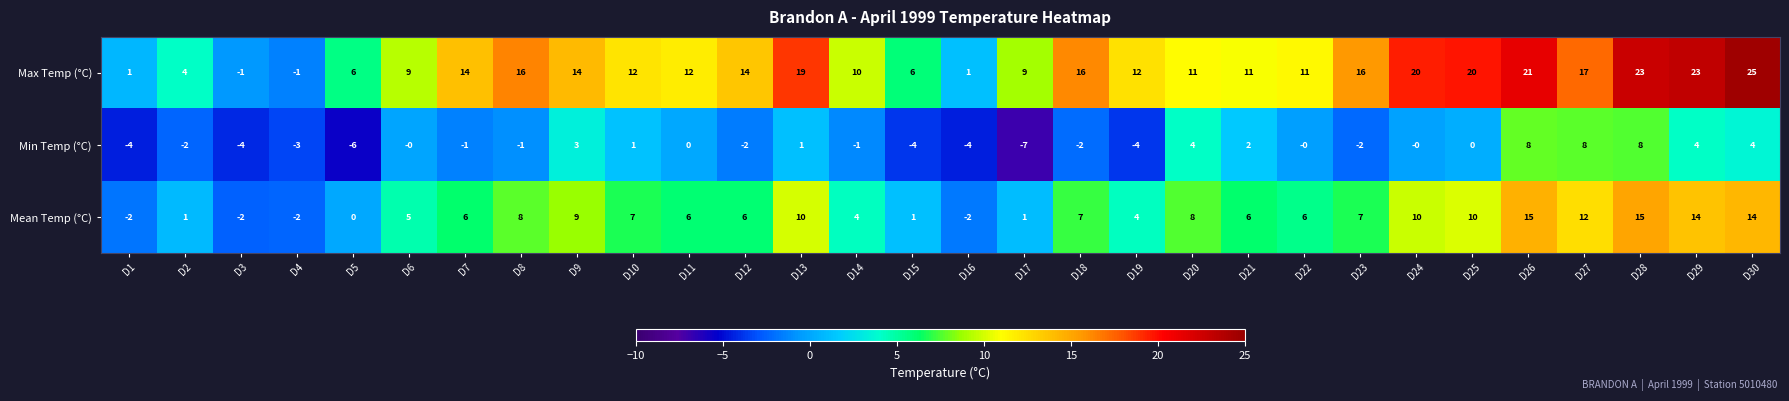

At which category does the chart reach its minimum across all series?

D17